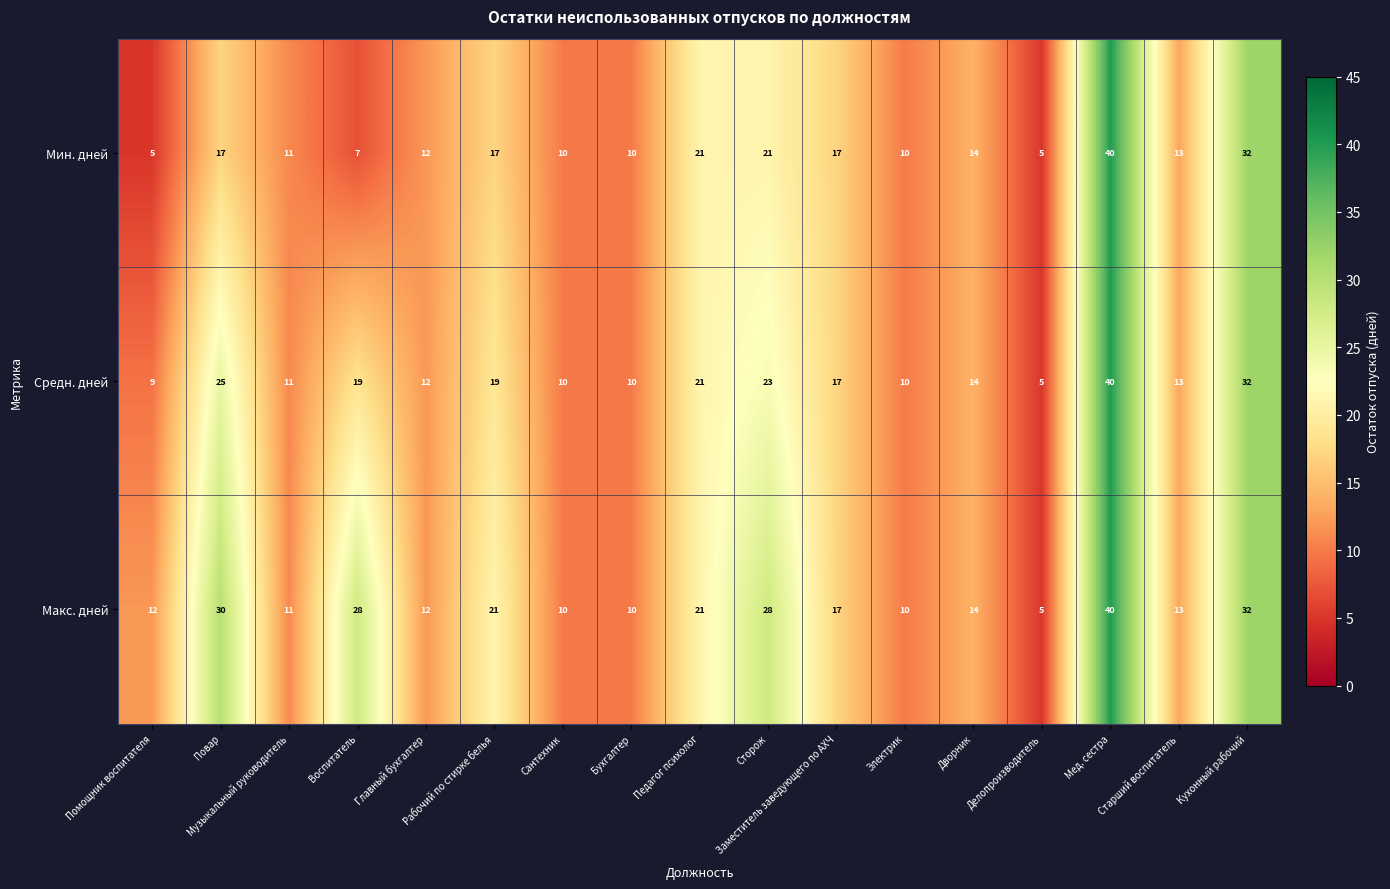

Which series has the widest spread of values?

Мин. дней